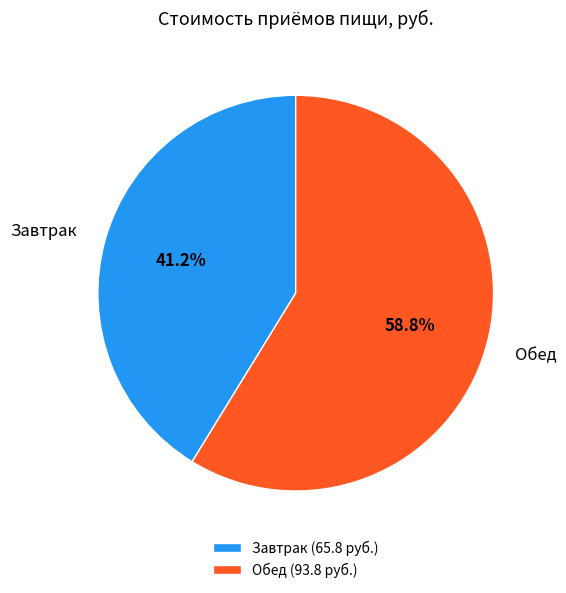

How many slices are in this pie chart?

2